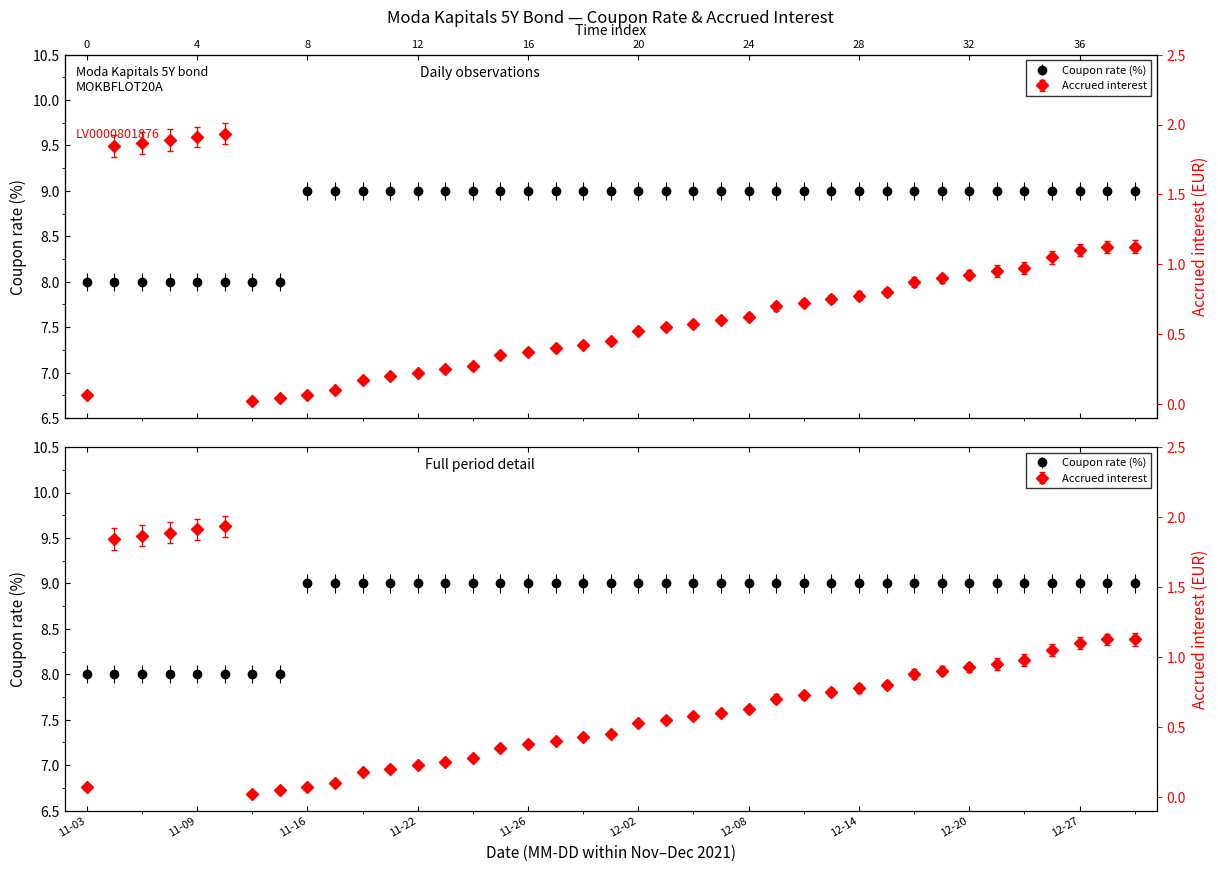

At which category does the chart reach its peak across all series?

11-16